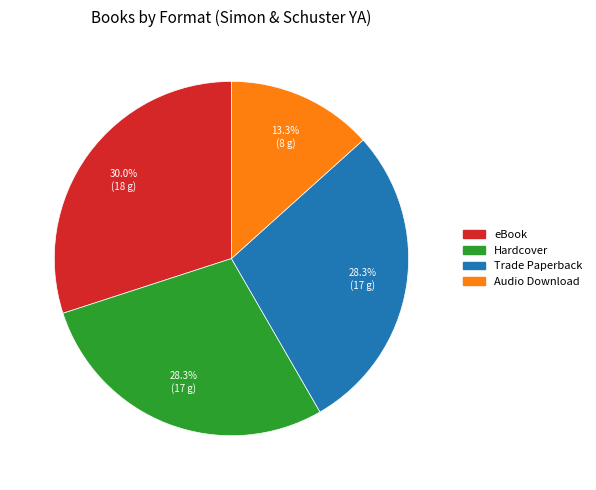

Is there any slice that represents more than half of the pie?

No